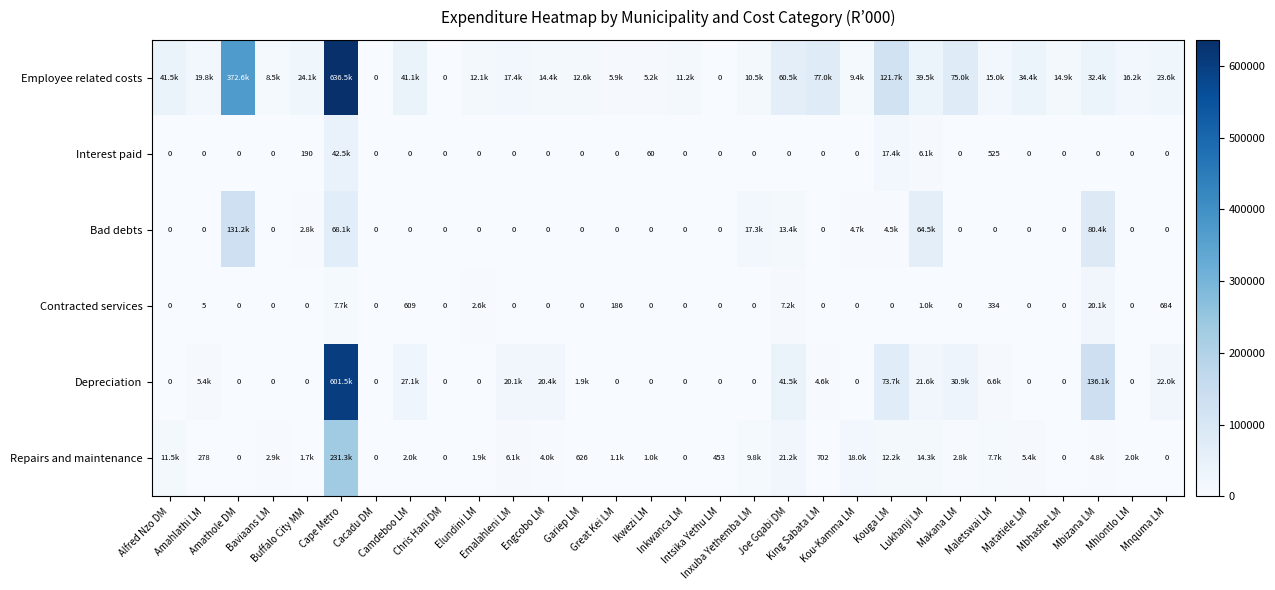

What is the greatest value displayed?

636452